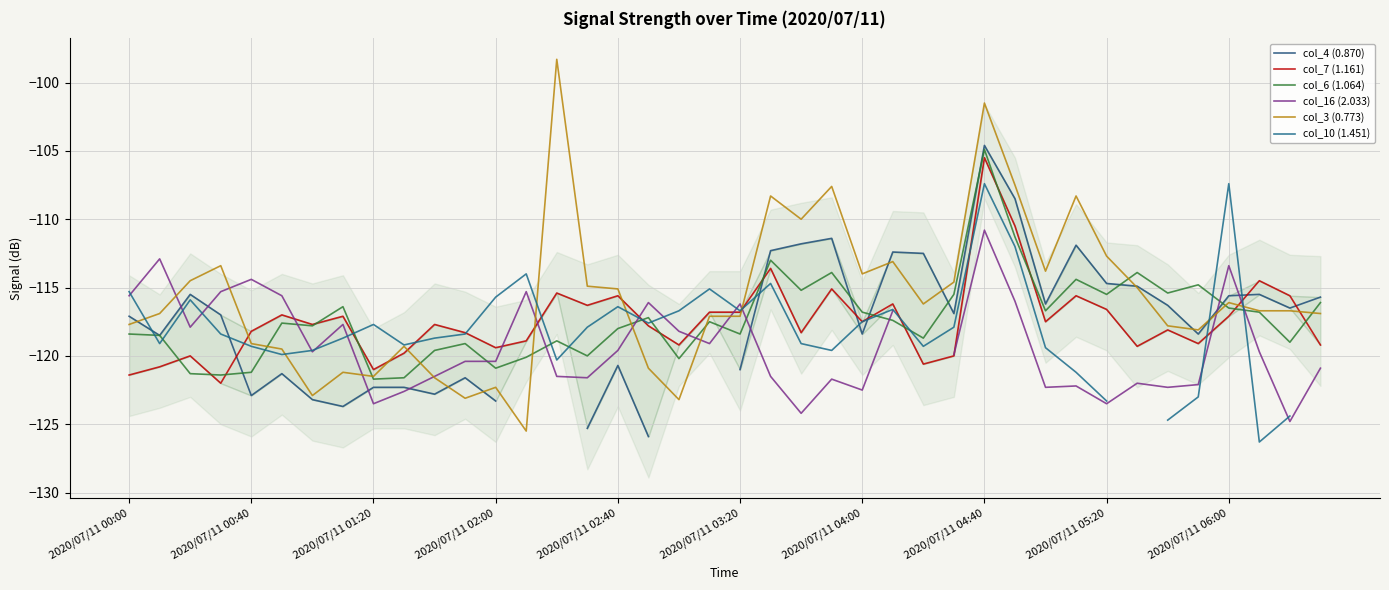

In col_16 (2.033), how many points are higher than both neighbors (excluding endpoints)?

11